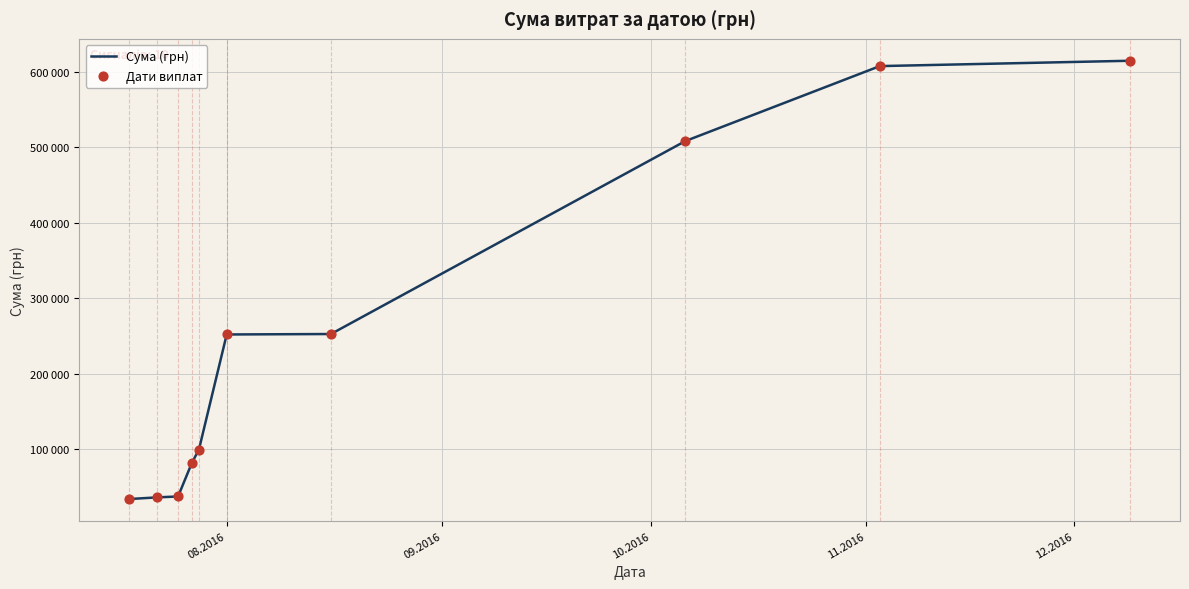

Does the chart have visible grid lines?

Yes